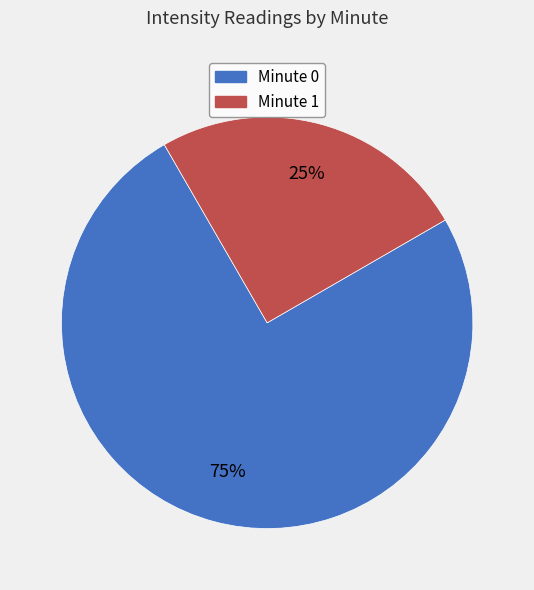

What percentage is the Minute 1 slice, to the nearest percent?

25%